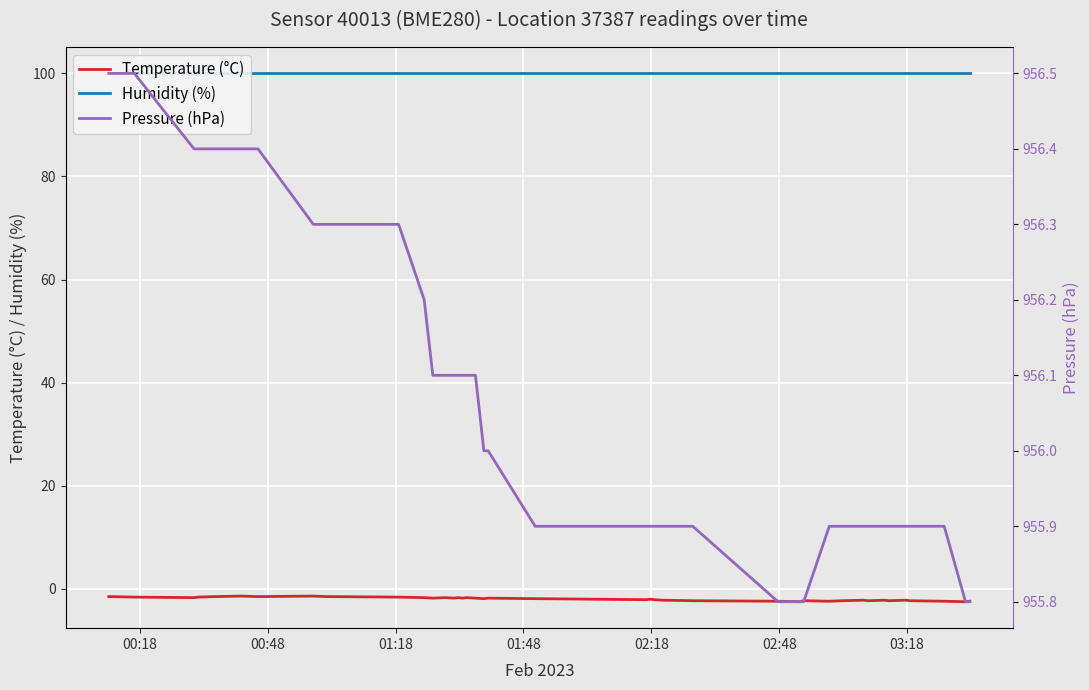

At how many categories does at least one series exceed 110?

40